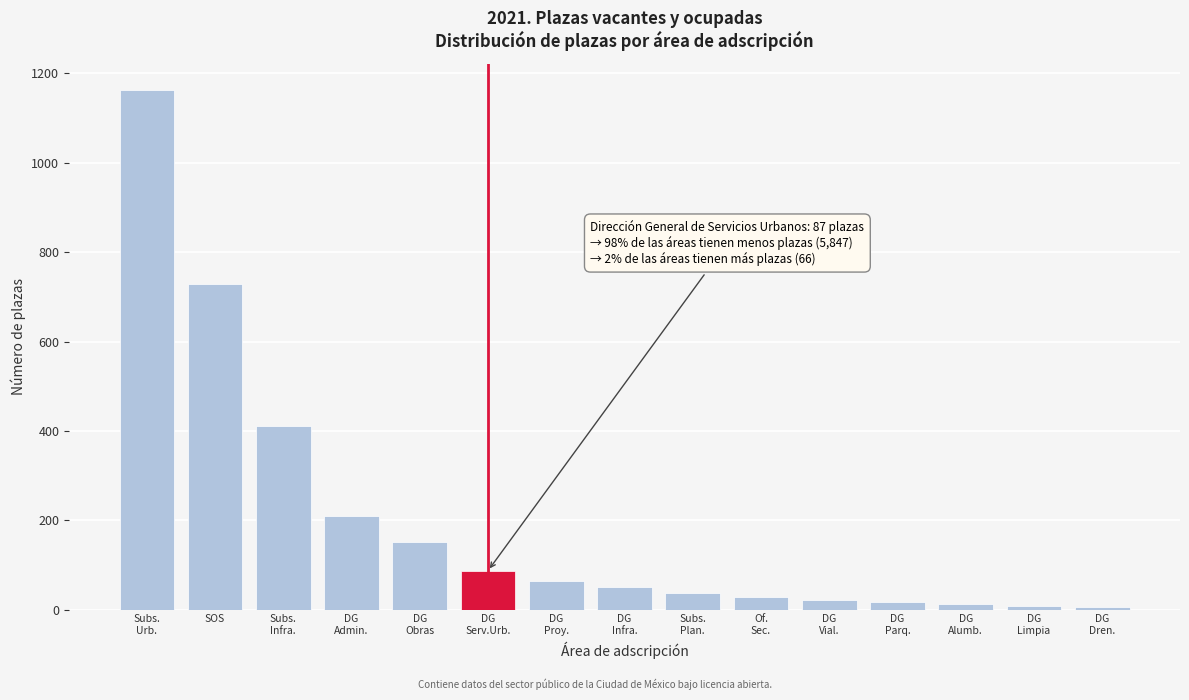

What is the difference between the maximum and minimum values?

1157